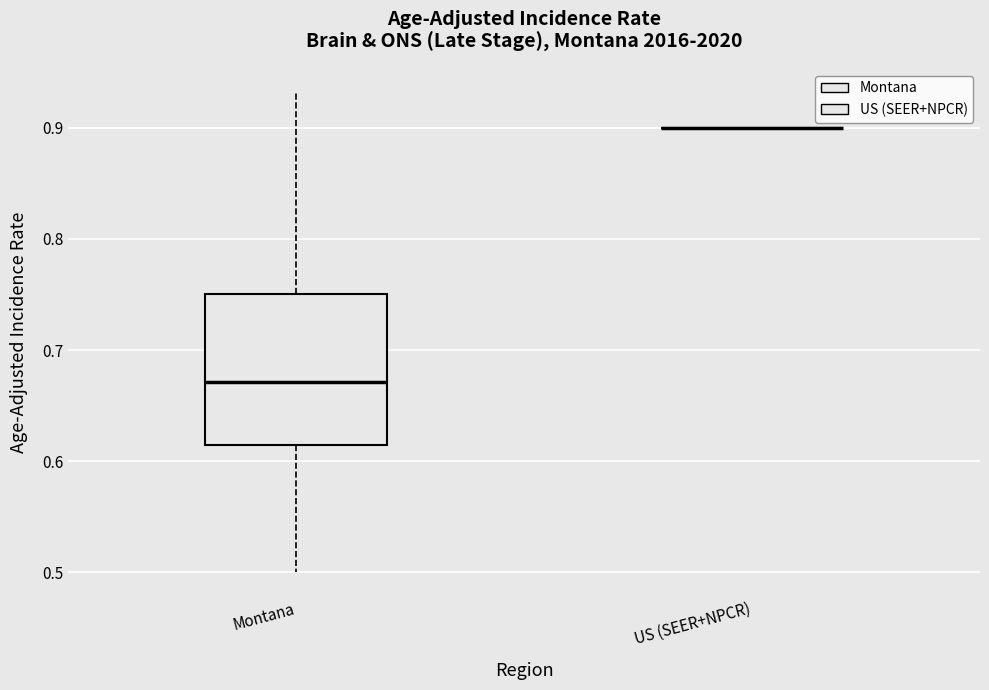

Reading left to right, read every box against the y-axis: the position of its median line, the range the box covers, and the ends of its whiskers. The values are not printed on the chart, so give them approximately, as read against the axis.

Montana: median 0.67, box 0.61 to 0.75, whiskers 0.50 to 0.93
US (SEER+NPCR): box collapsed to a line at 0.90, whiskers 0.90 to 0.90